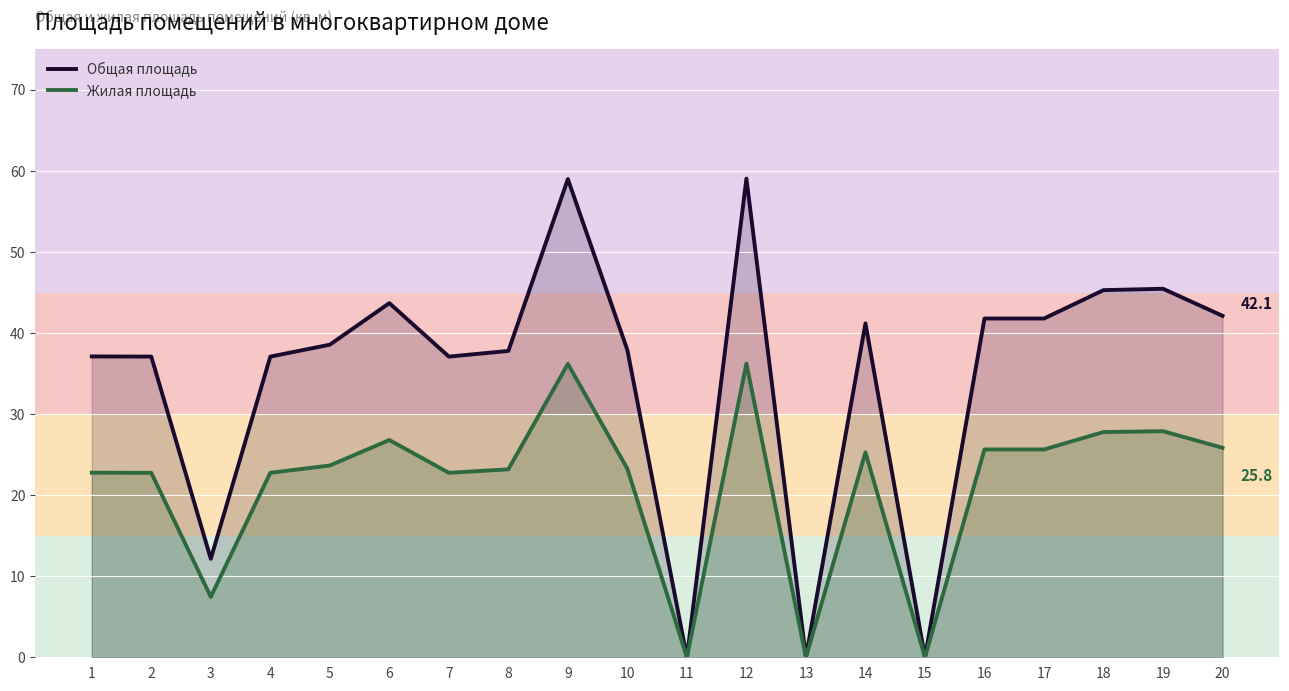

At 19, list the series in order from largest to smallest.

Общая площадь, Жилая площадь